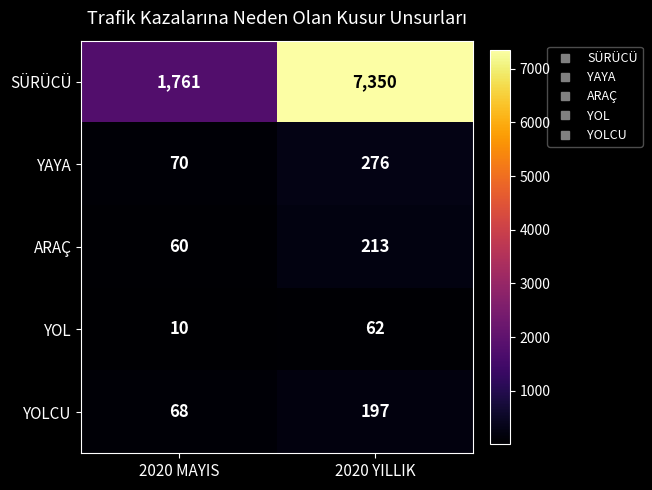

Read the SÜRÜCÜ value at 2020 YILLIK, to the nearest 50.

7350